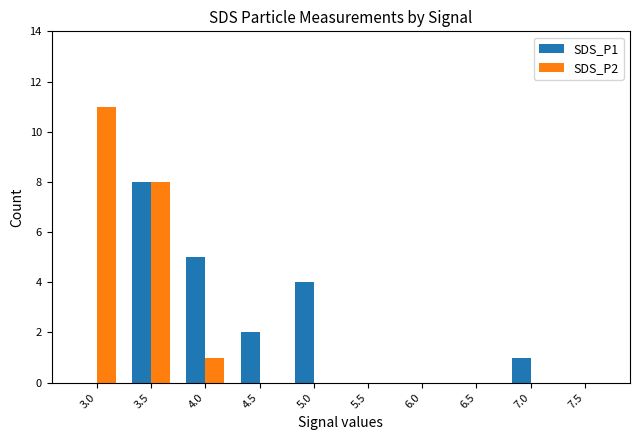

Which label corresponds to the largest value in the chart?

3.0